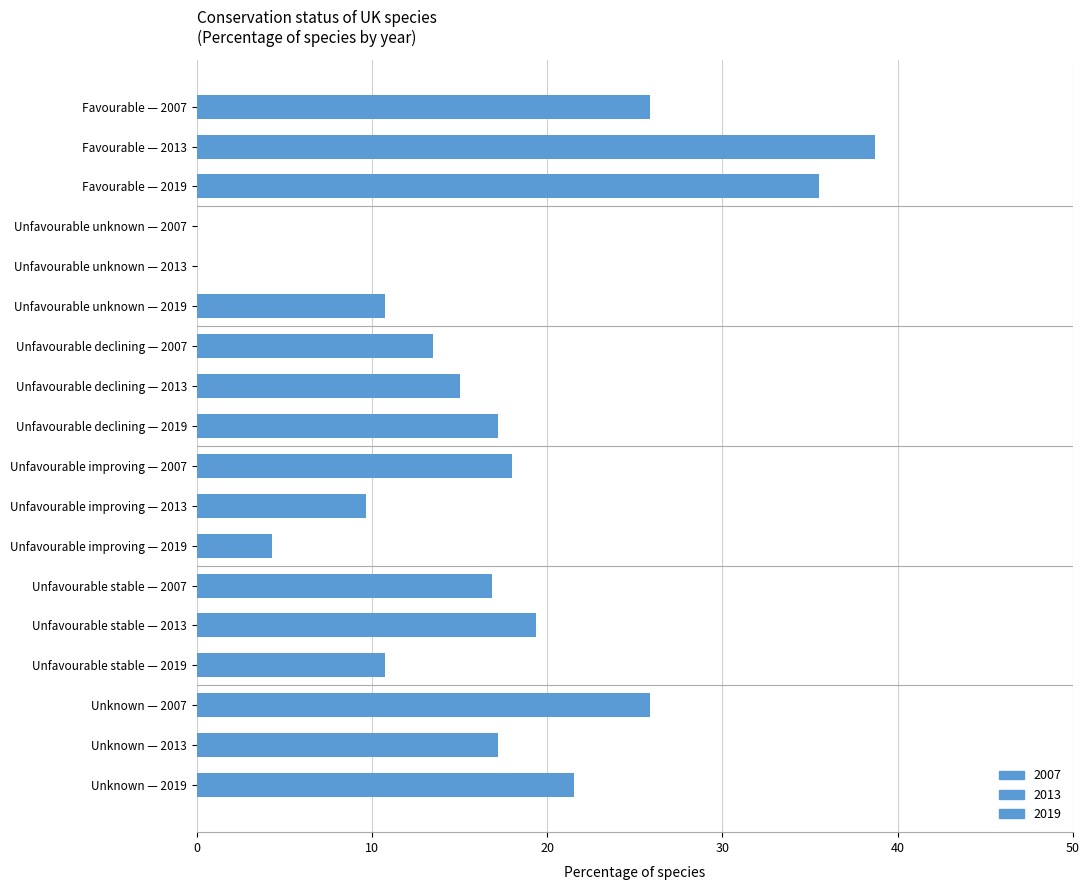

What is the sum of all values?

300.0